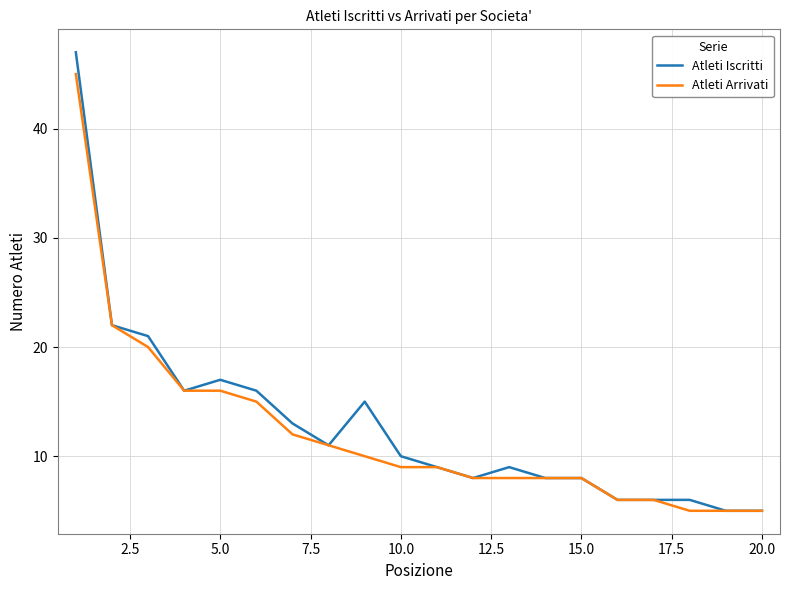

Rank the series by their maximum value, from highest to lowest.

Atleti Iscritti, Atleti Arrivati